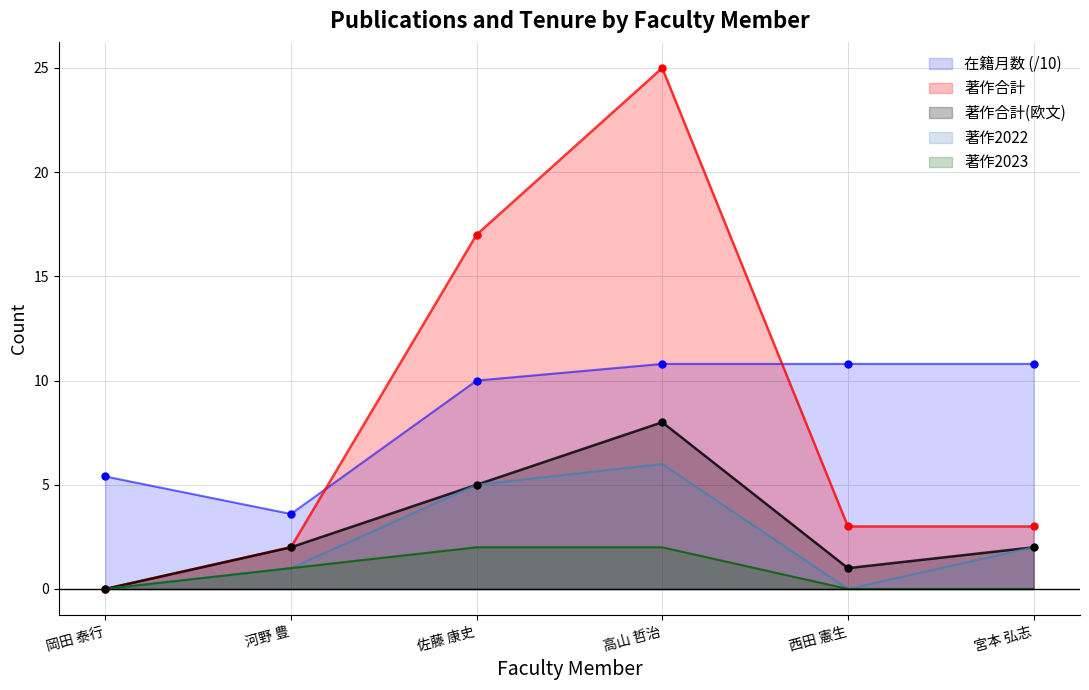

Rank the categories by 著作合計(欧文) value from highest to lowest.

高山 哲治, 佐藤 康史, 河野 豊, 宮本 弘志, 西田 憲生, 岡田 泰行